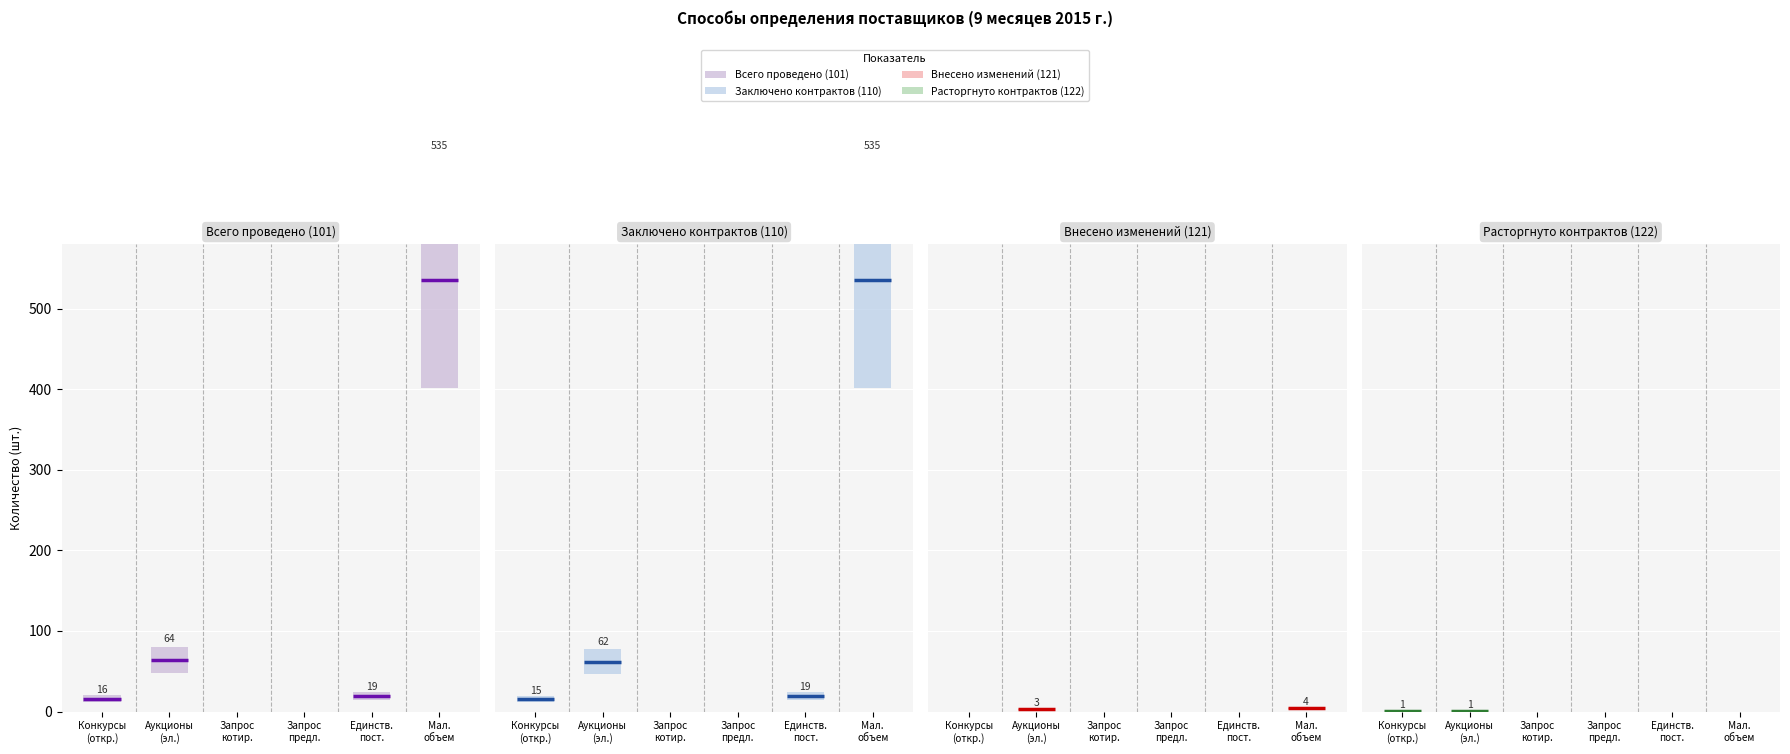

Count the Расторгнуто контрактов (122) values in the range 0 to 1.

6